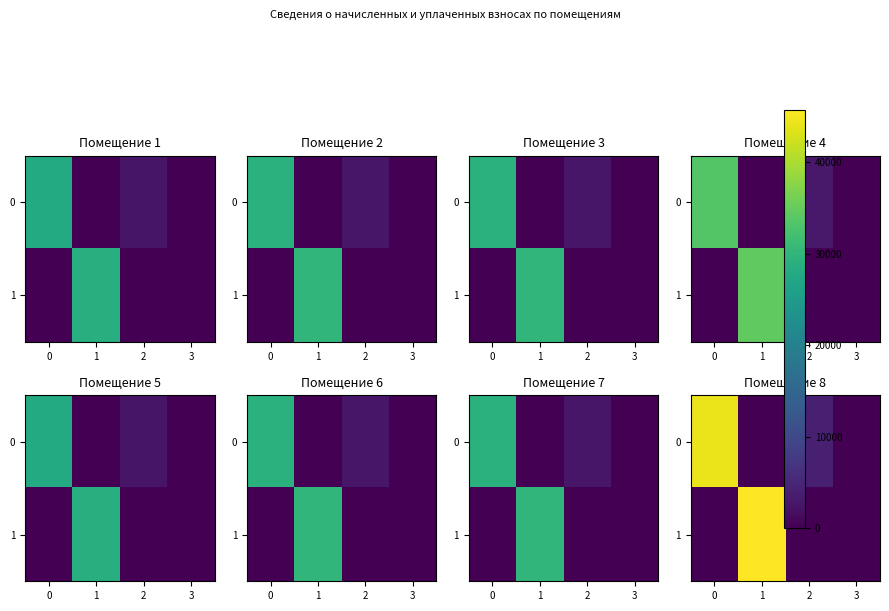

List the labels in order of 0 value, largest first.

0, 2, 1, 3